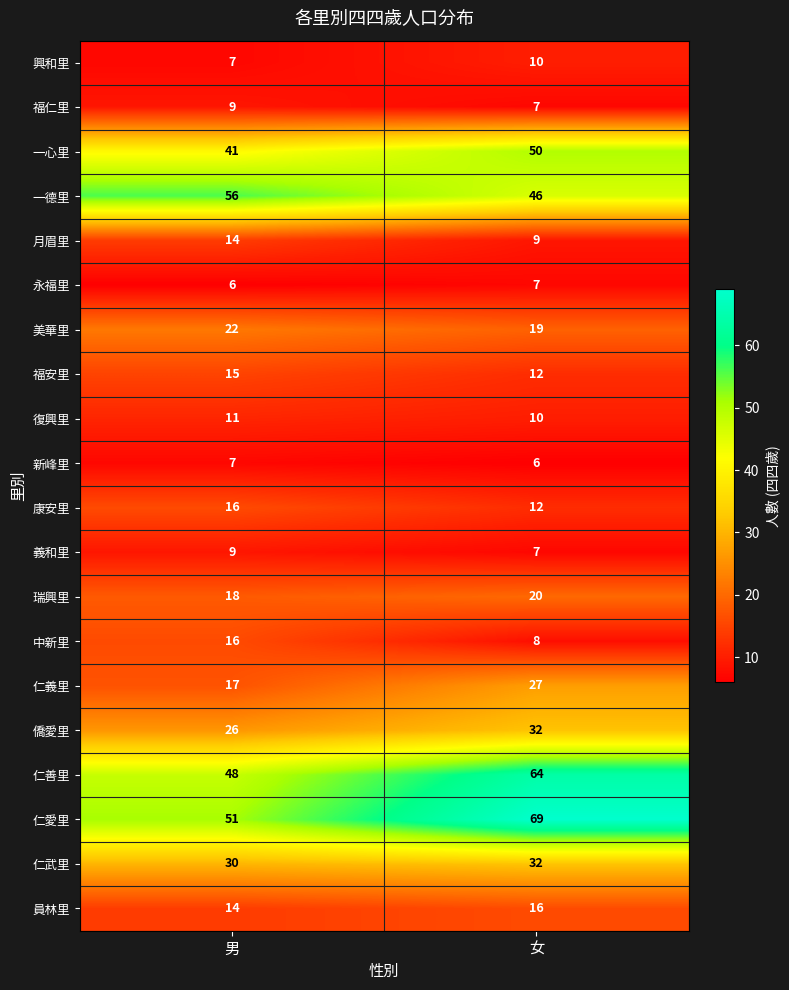

Is it true that 僑愛里 equals 26 at 男?

True